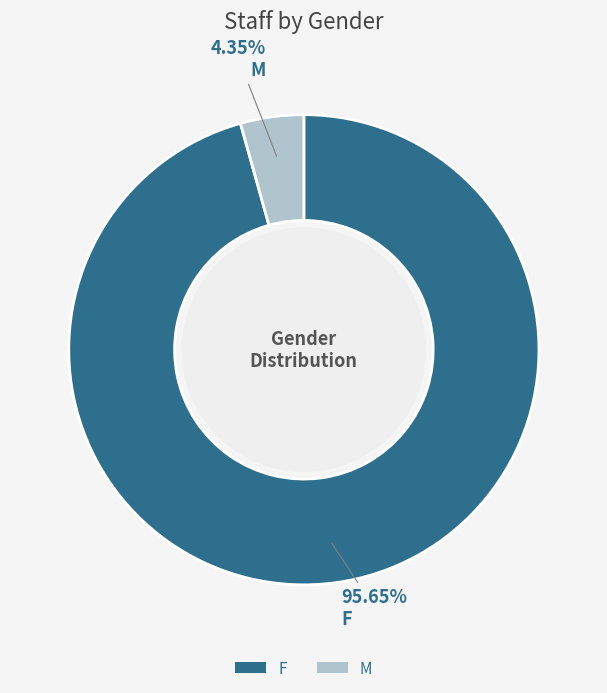

The F slice represents 84% of the pie. True or false?

False